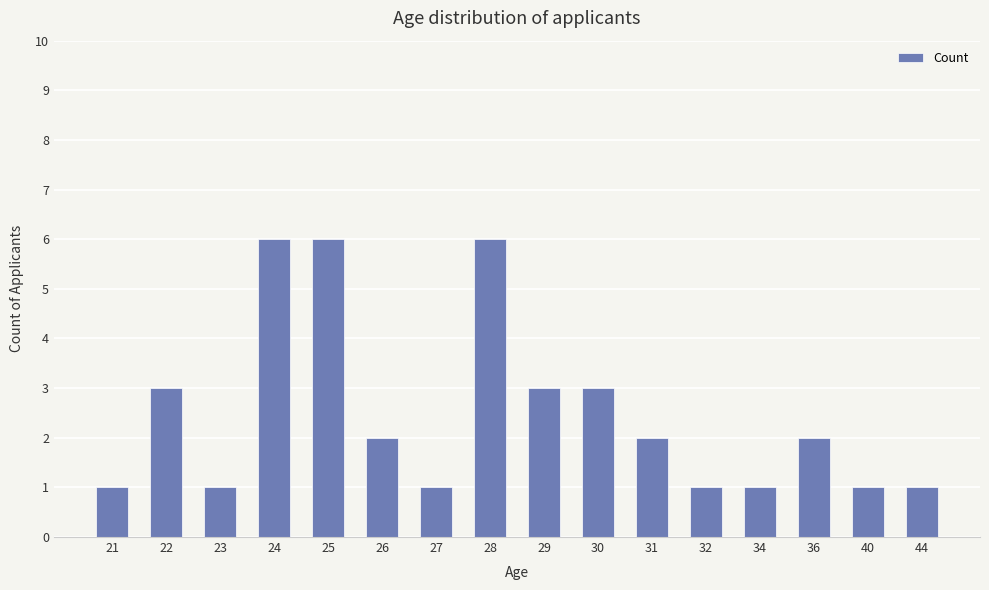

Count the values in the range 1 to 3.

13